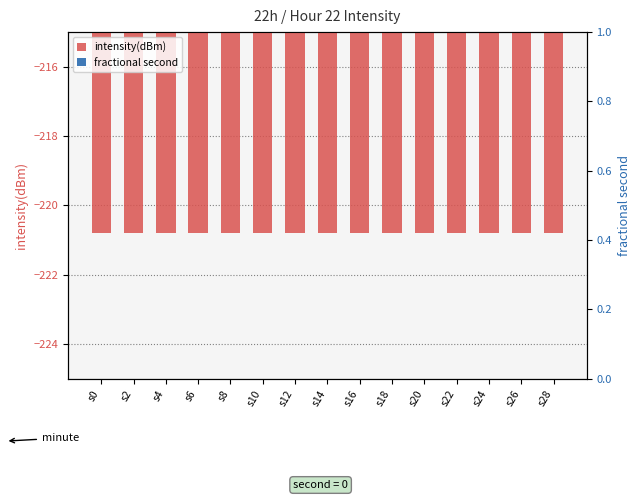

At which category does the chart reach its minimum across all series?

s0